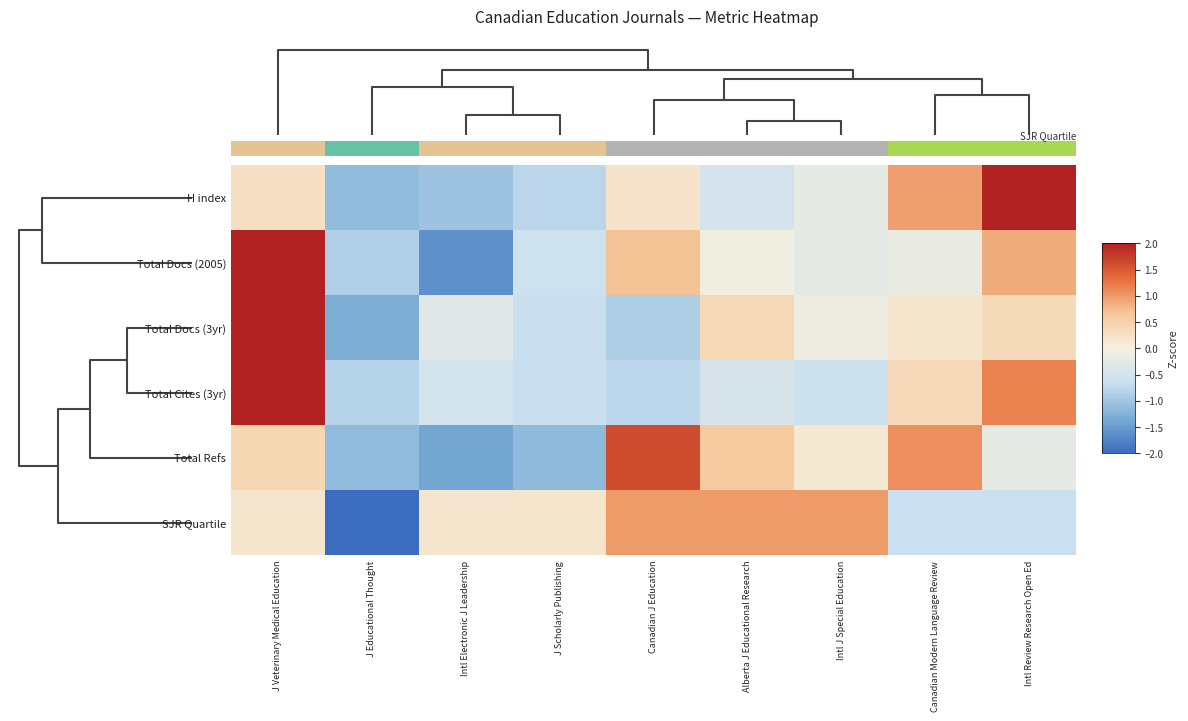

Which category has the highest value across all series?

J Veterinary Medical Education